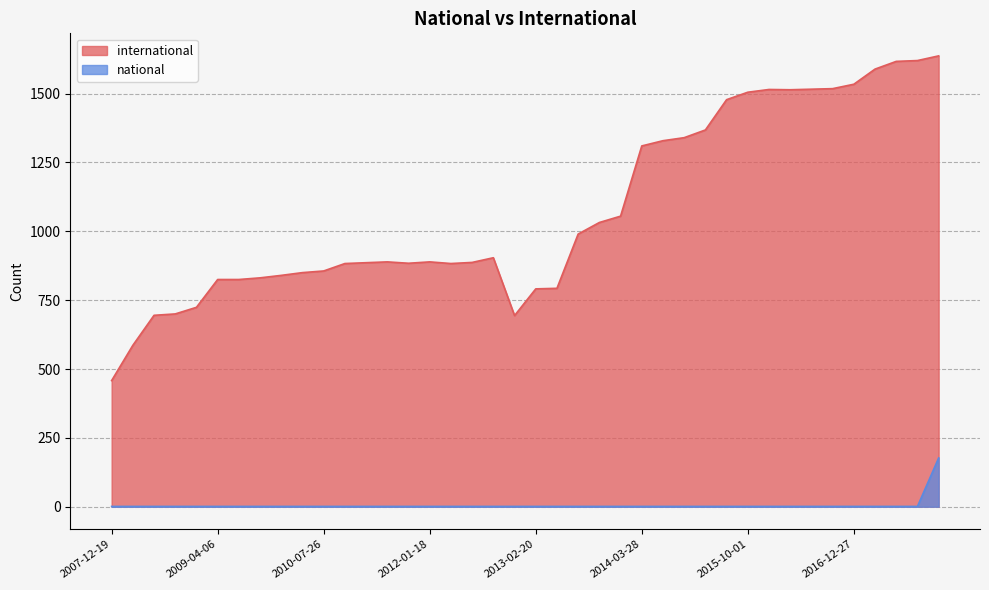

Which series has the widest spread of values?

international